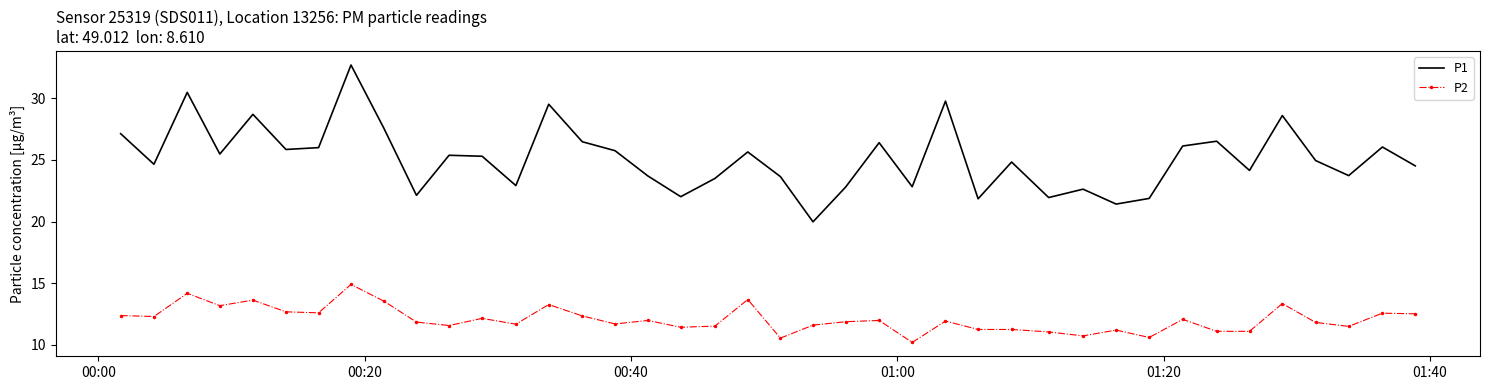

What is the maximum value for P2?

14.9